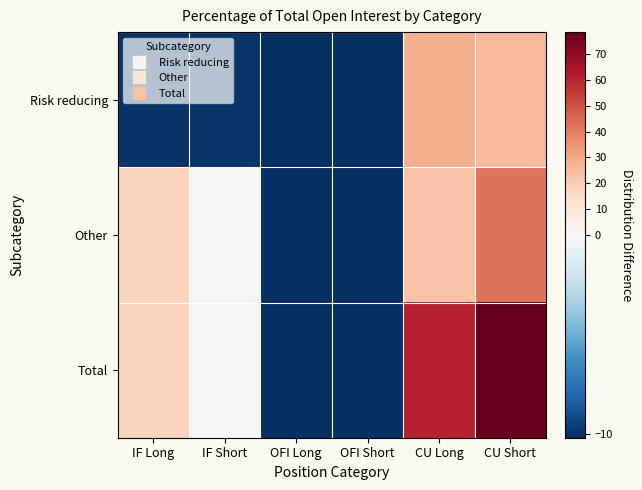

Between IF Long and CU Long, which series saw the biggest shift?

Total